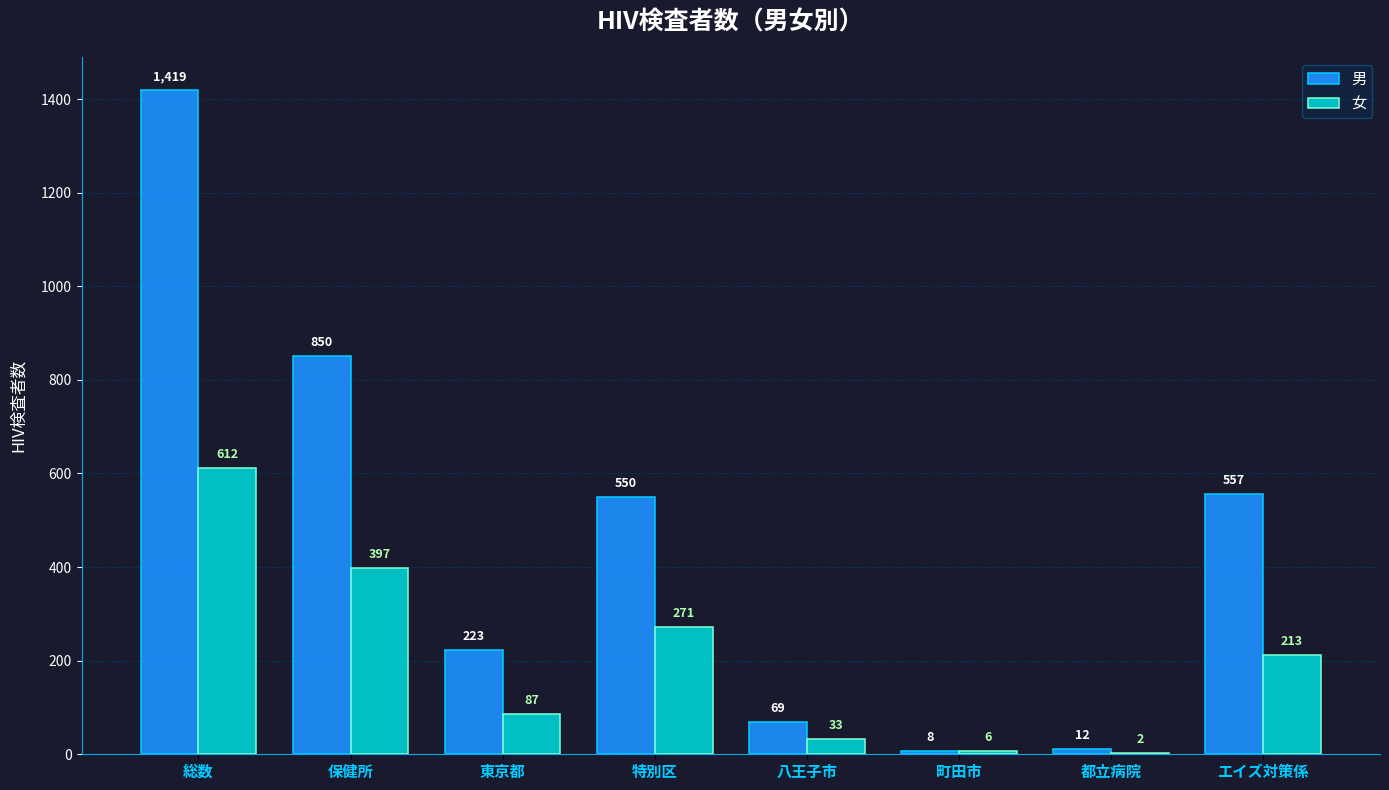

What is the sum of all 女 values?

1621